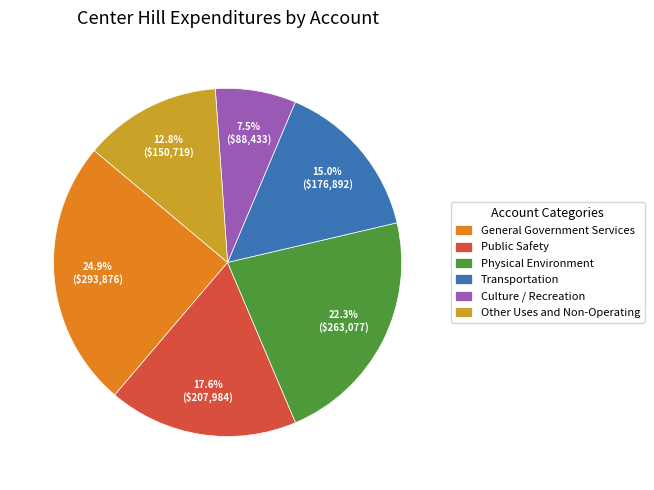

Which category has the smallest portion of the pie?

Culture / Recreation